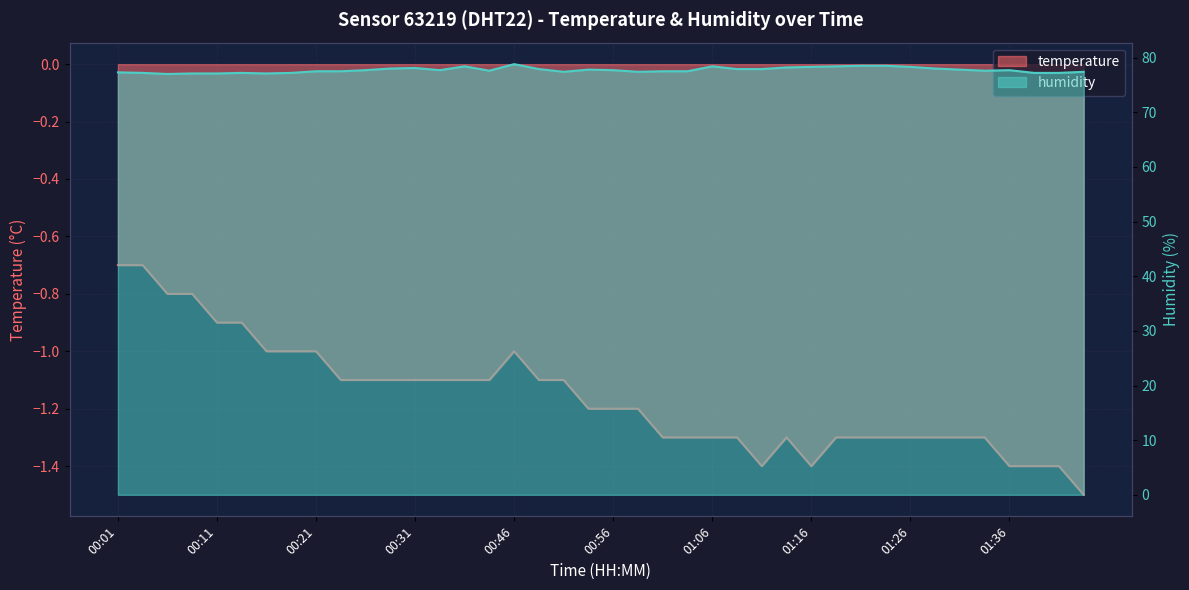

What is the label of the 26th point from the right?

00:39